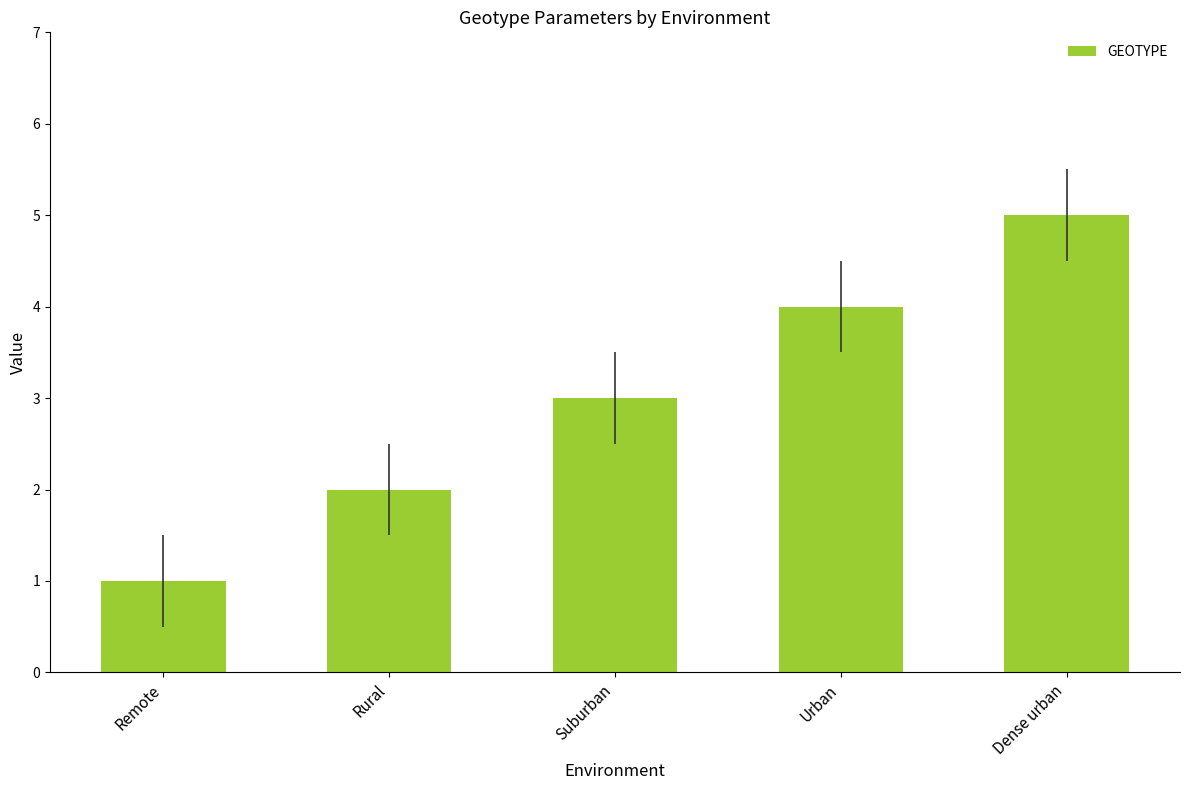

The chart shows a value of 2 at Dense urban. True or false?

False